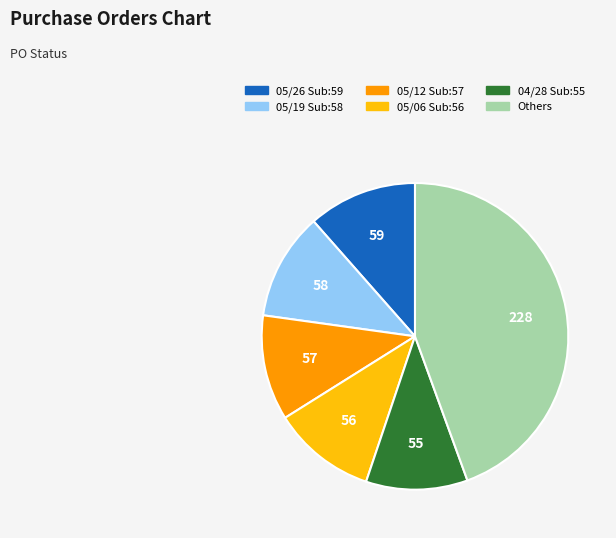

Is there a majority slice in this chart?

No